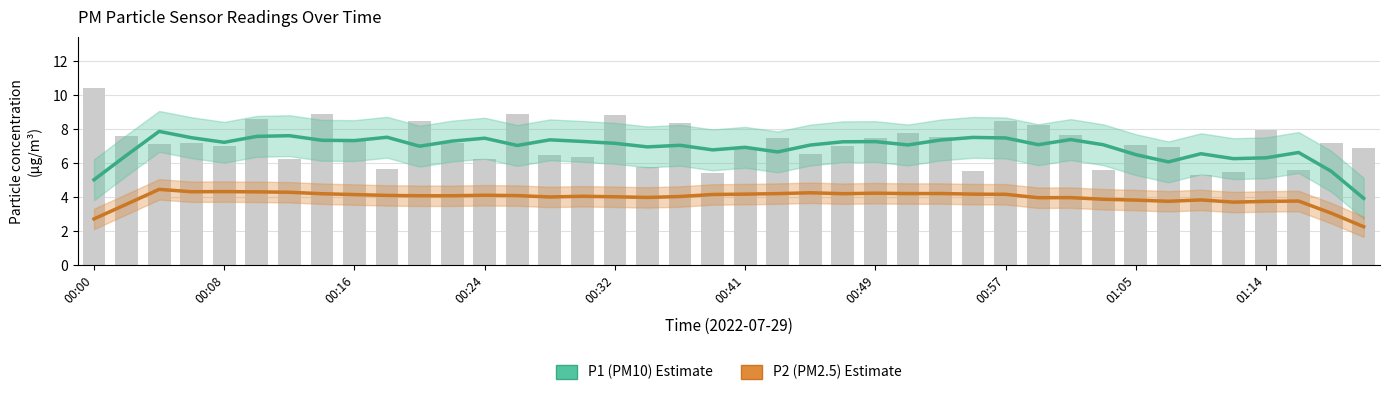

Where is P1 (PM10) nearest to the value 5?

00:00